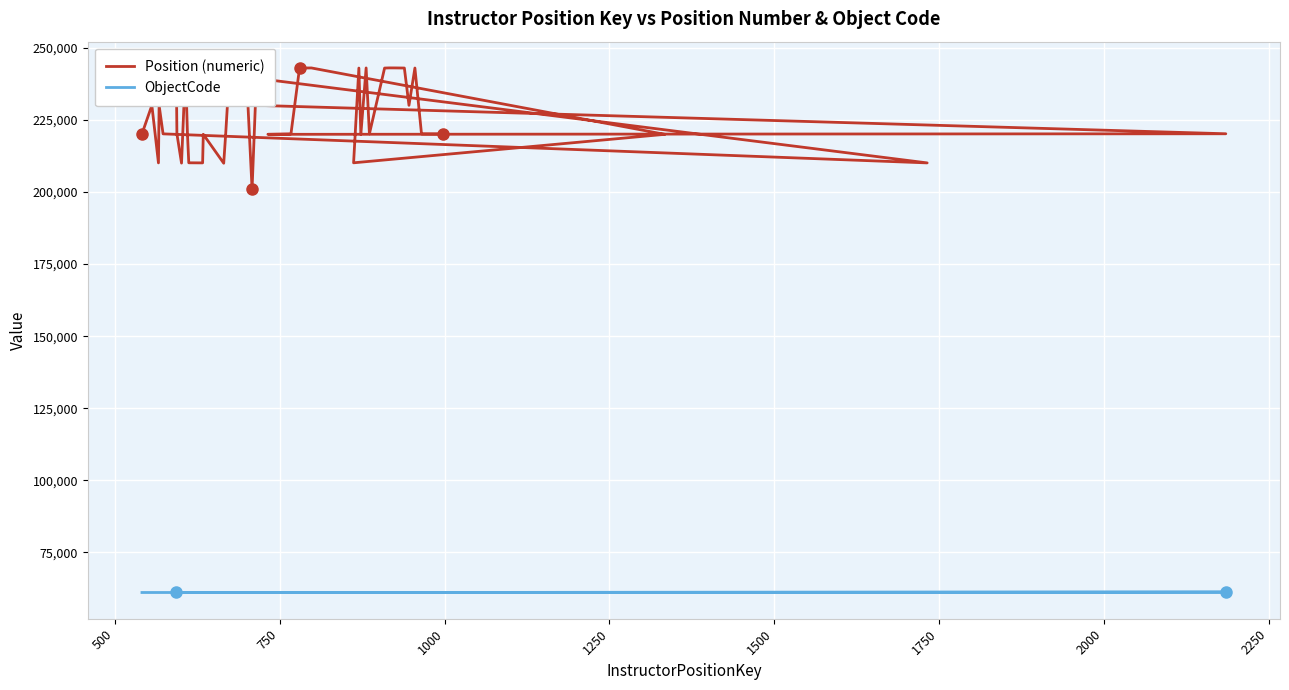

The value of Position (numeric) at 38 is 112214.2. True or false?

False